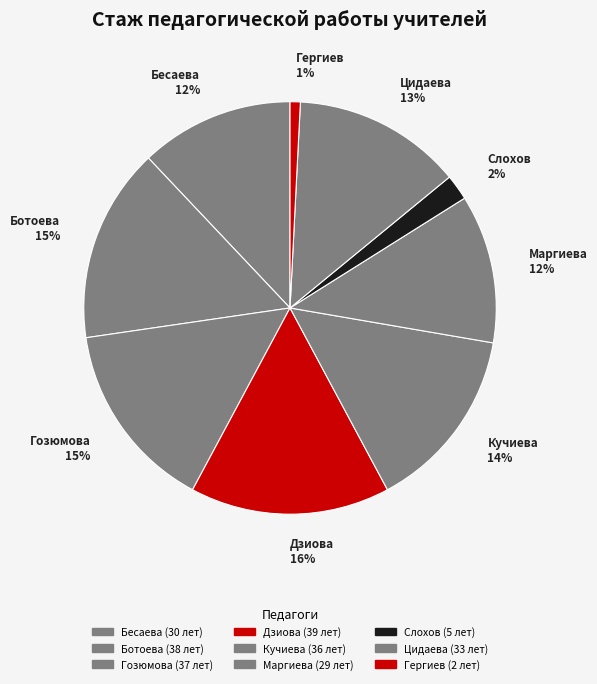

Between Гергиев 1% and Маргиева 12%, which is larger?

Маргиева 12%